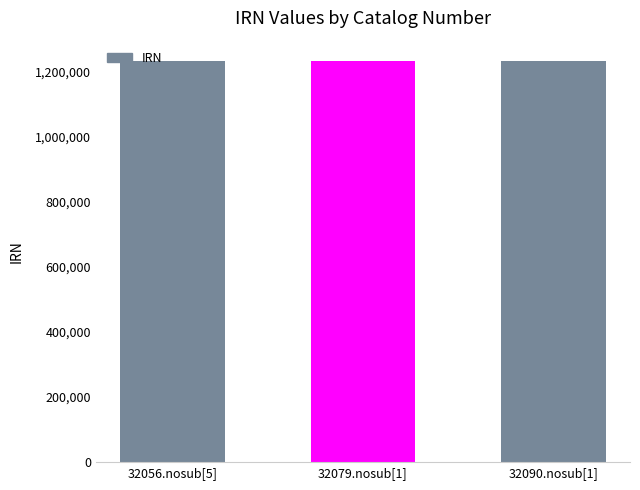

What is the value of the 2nd bar from the left?

1234194